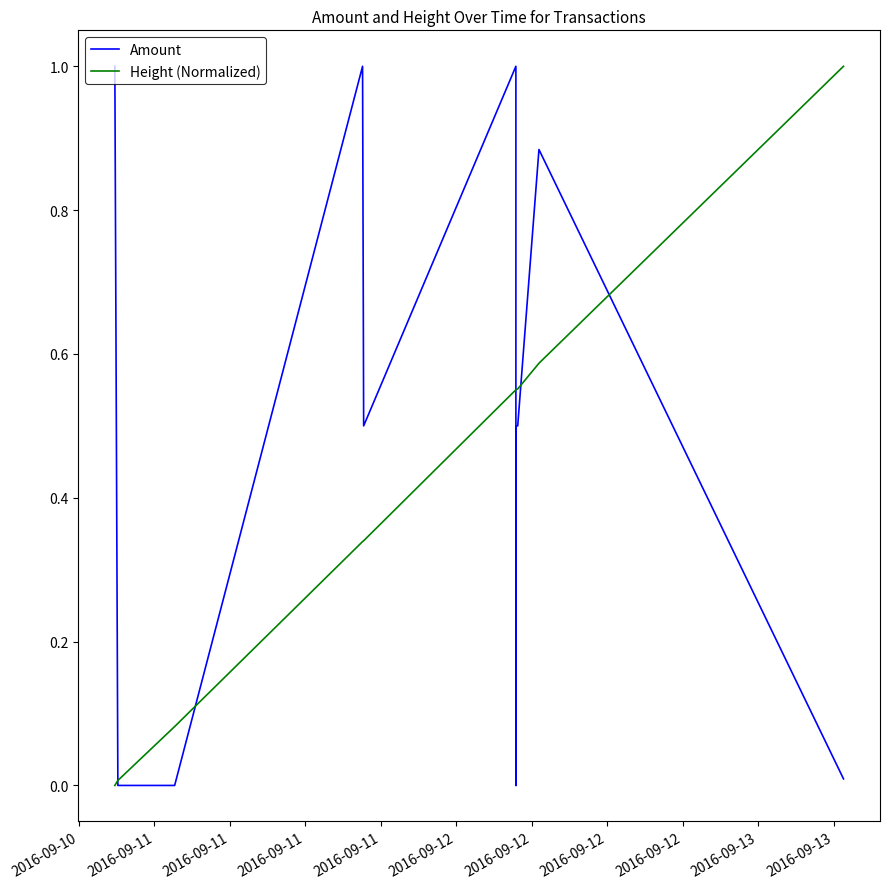

What value does the Amount series have at 2016-09-12?

0.5